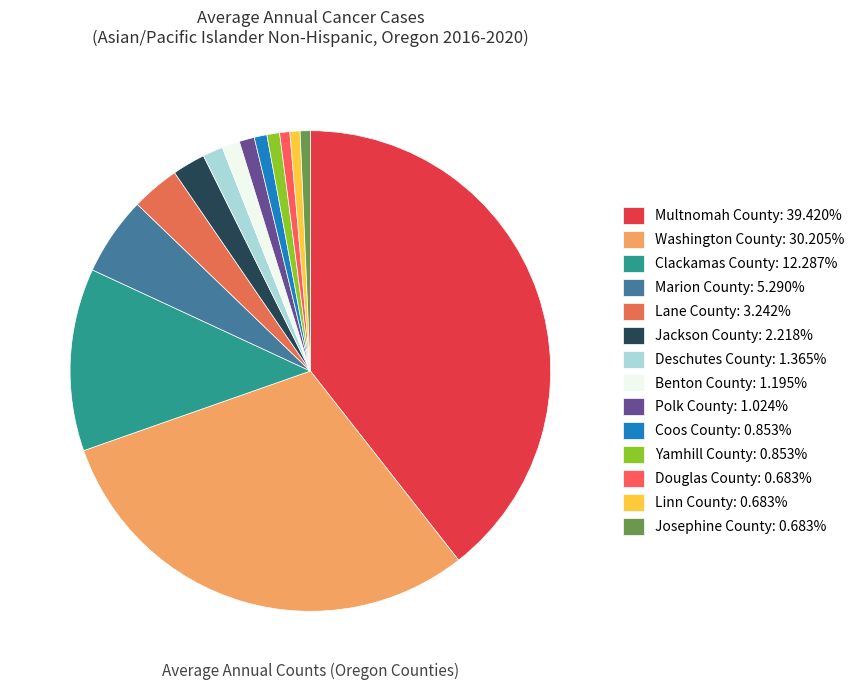

How many segments does this pie chart have?

14